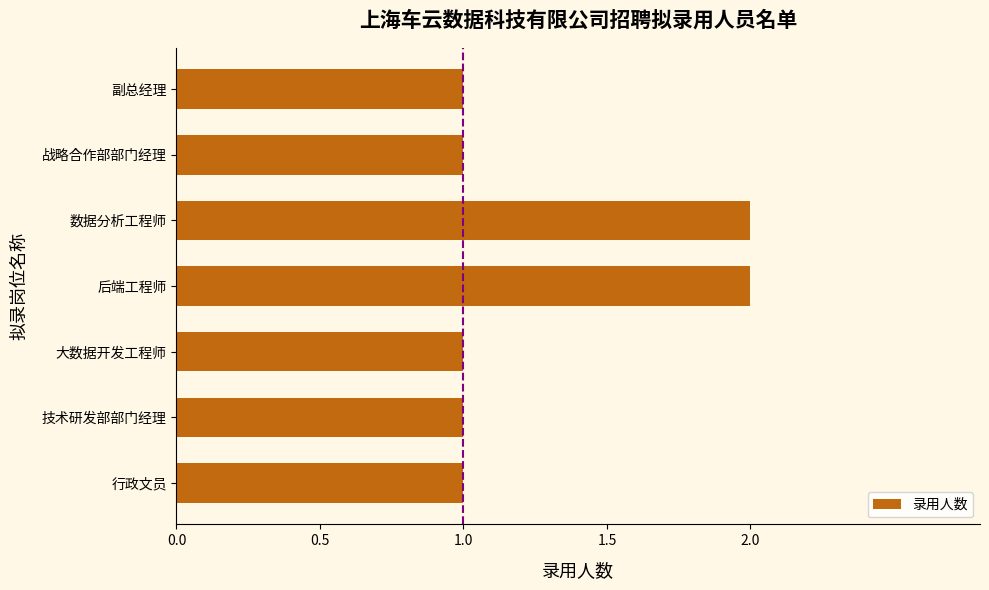

Is it true that the value at 大数据开发工程师 is 1?

True